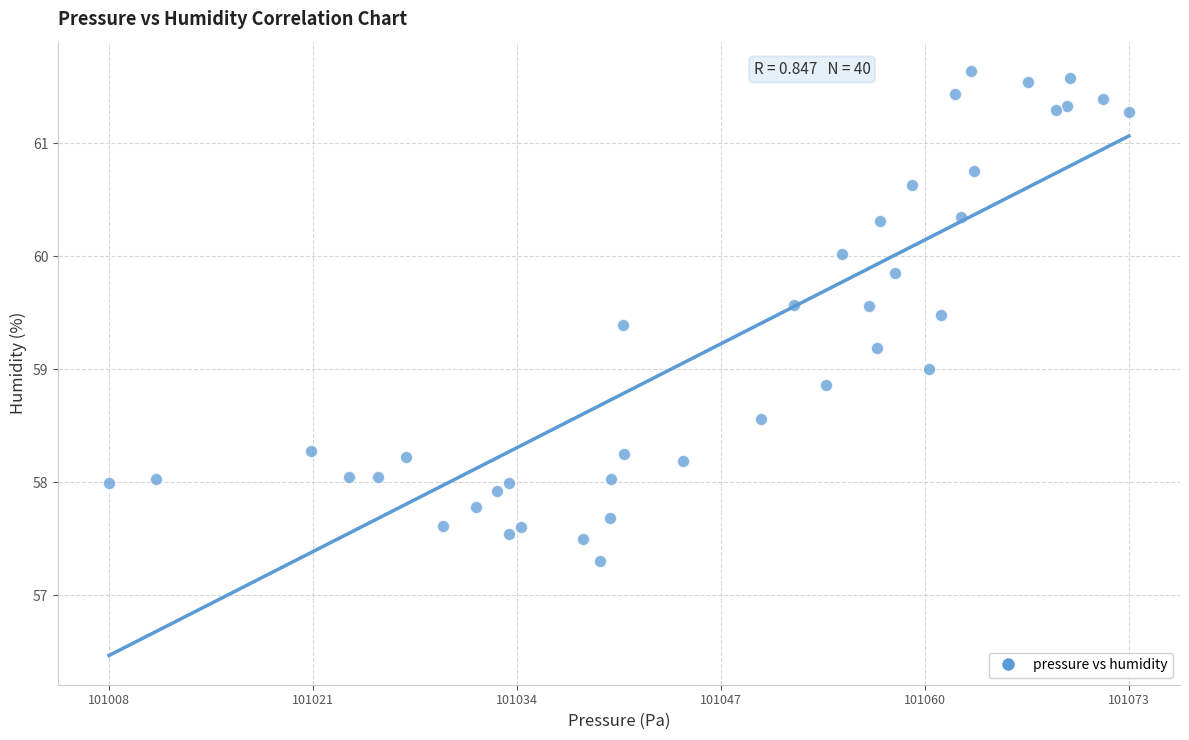

What is the range of X values (max minus min)?

64.7